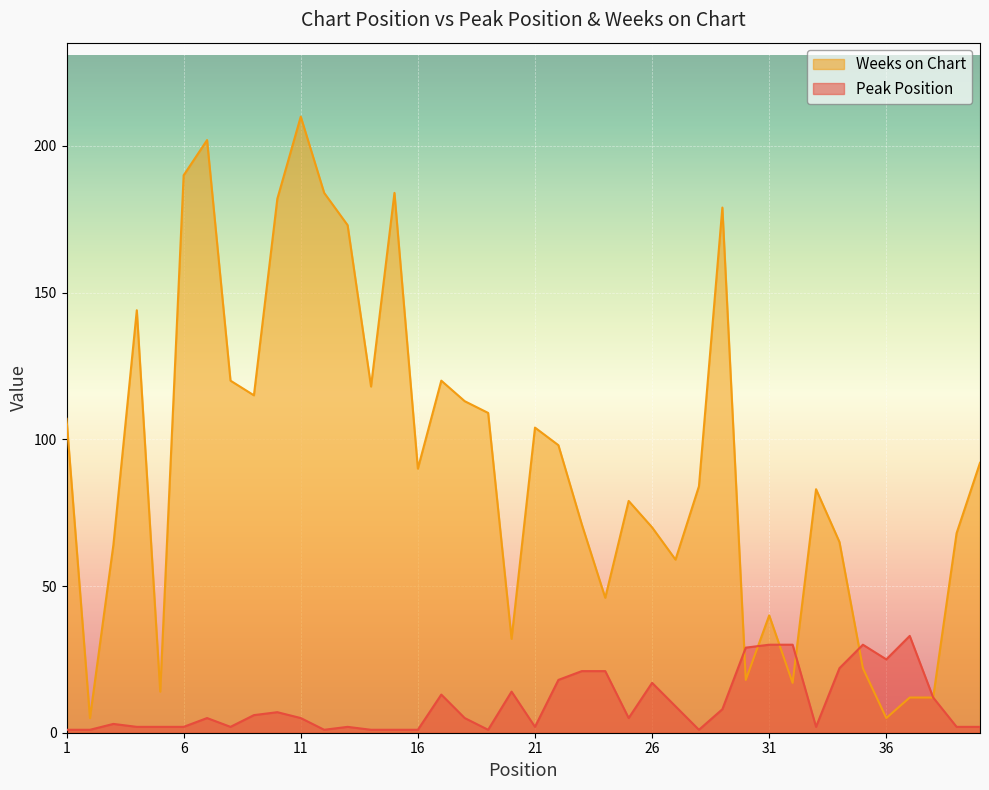

How many data points in Weeks on Chart are above 90?

19